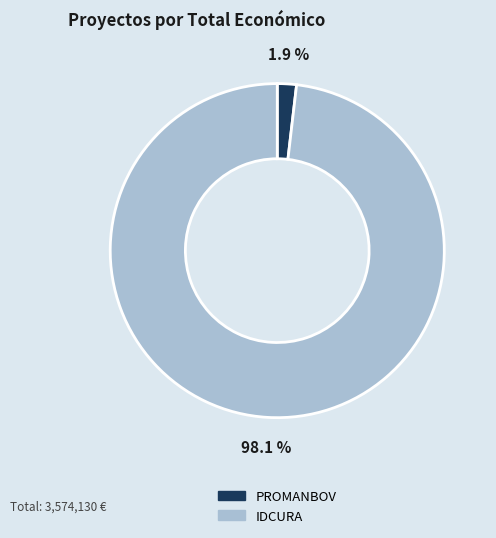

Combined, do IDCURA and PROMANBOV account for over 50%?

Yes